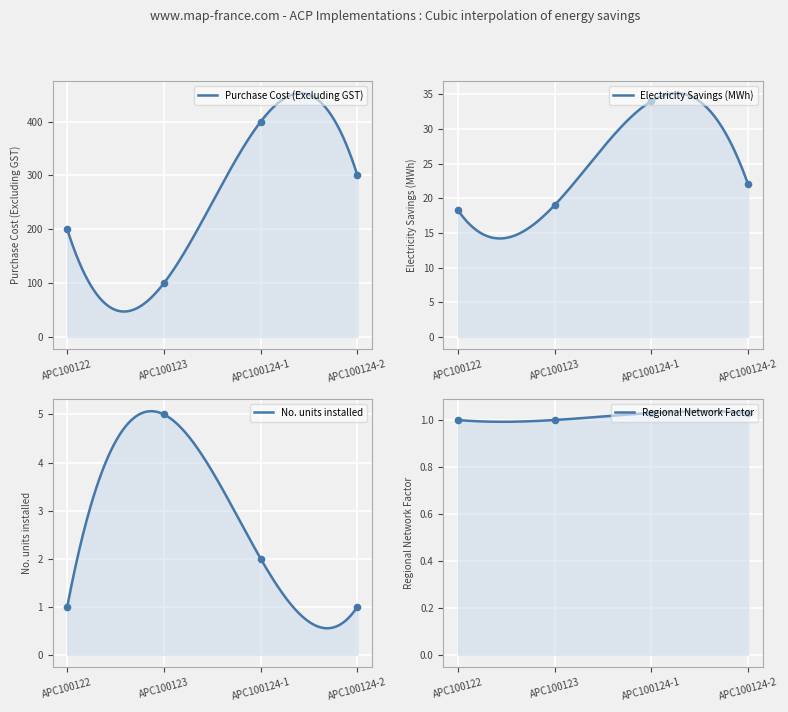

Which series has the largest Y range (max minus min)?

Purchase Cost (Excluding GST)